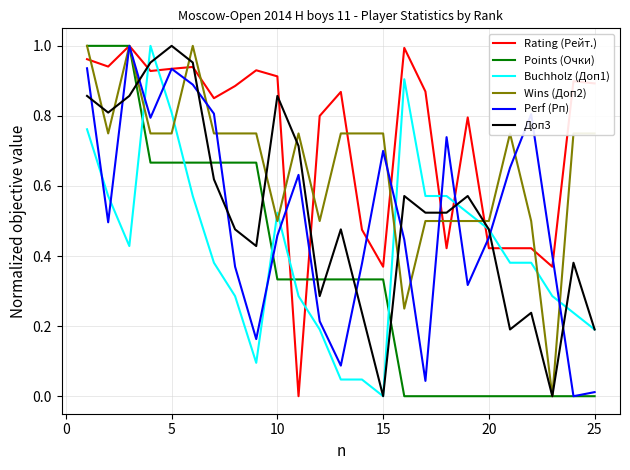

True or false: Buchholz (Доп1) and Rating (Рейт.) intersect in this chart.

True